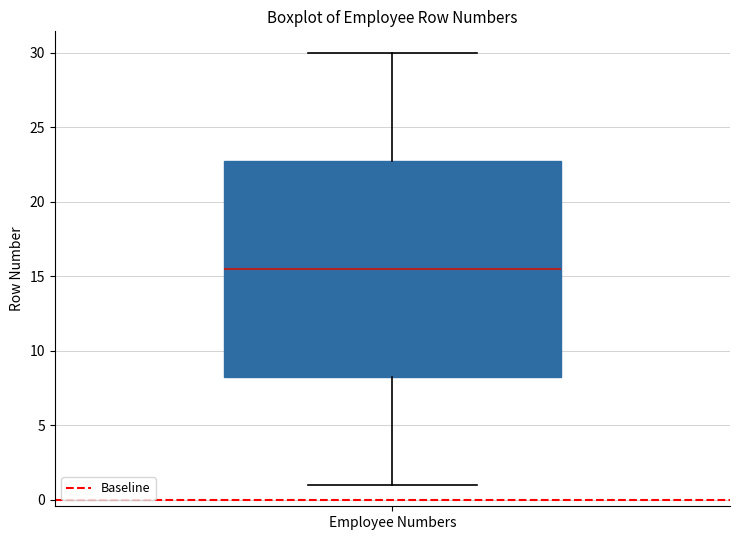

Read this box plot against the y-axis: the position of the median line, the range covered by the box, and the ends of both whiskers. The values are not printed on the chart, so give them approximately, as read against the axis.

median 15.5, box 8.5 to 23.0, whiskers 1.0 to 30.0